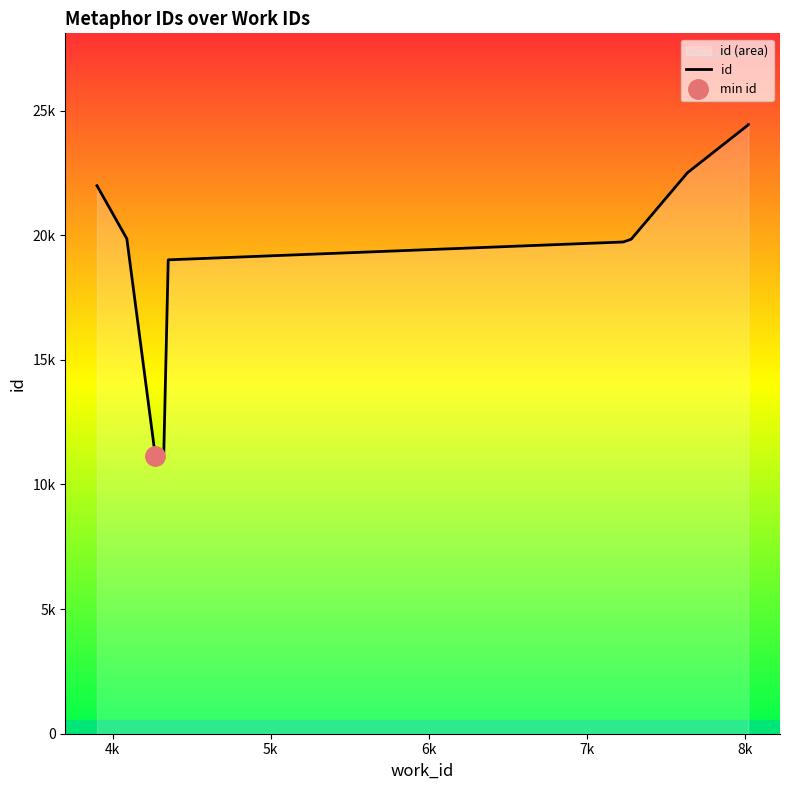

Is it true that the value at 4k is 19857?

True